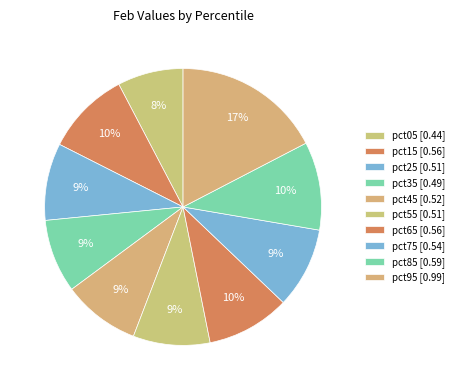

The pct15 slice represents 10% of the pie. True or false?

True